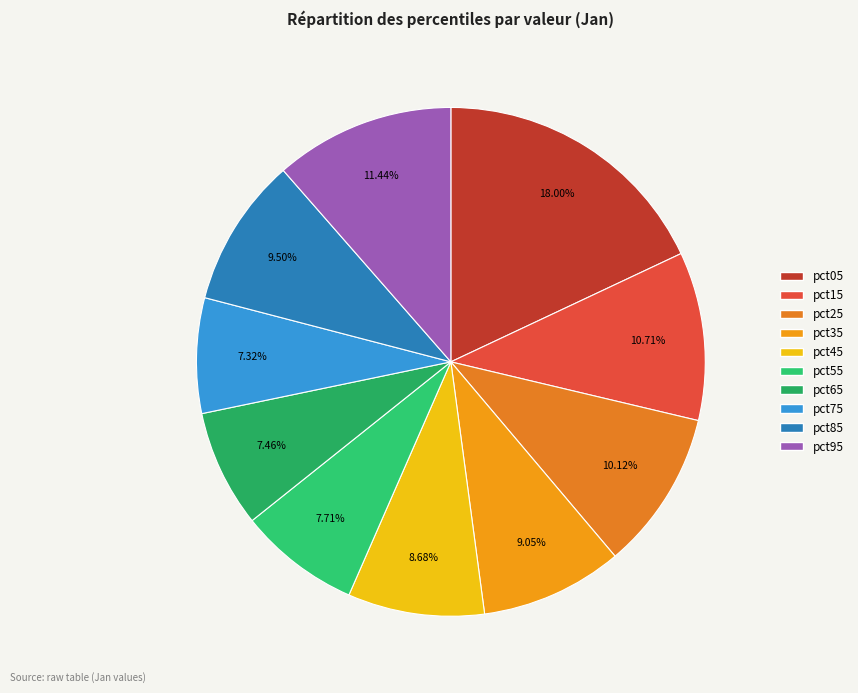

Which slice is the largest?

pct05